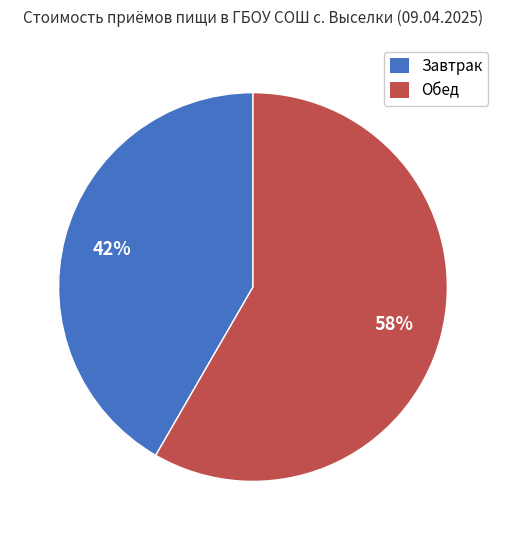

Which category has the biggest portion of the pie?

Обед